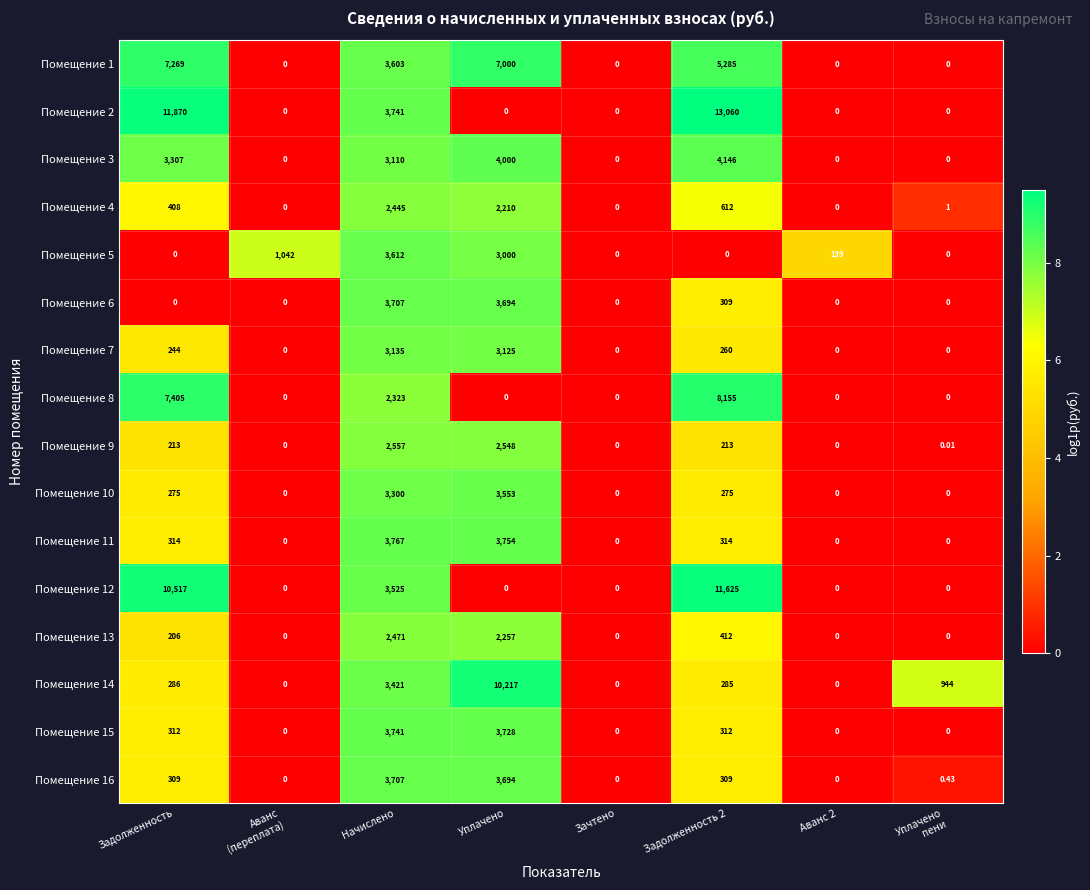

Which category has the highest value in the Помещение 1 series?

Задолженность